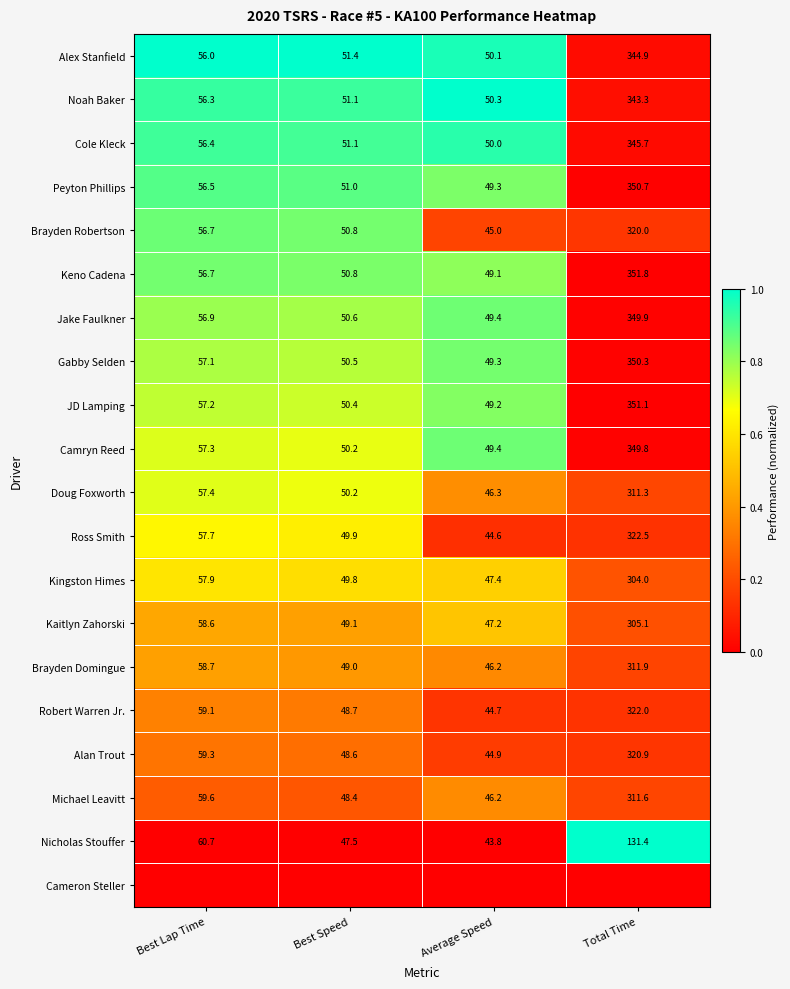

What is the average value of the Robert Warren Jr. series?

118.6